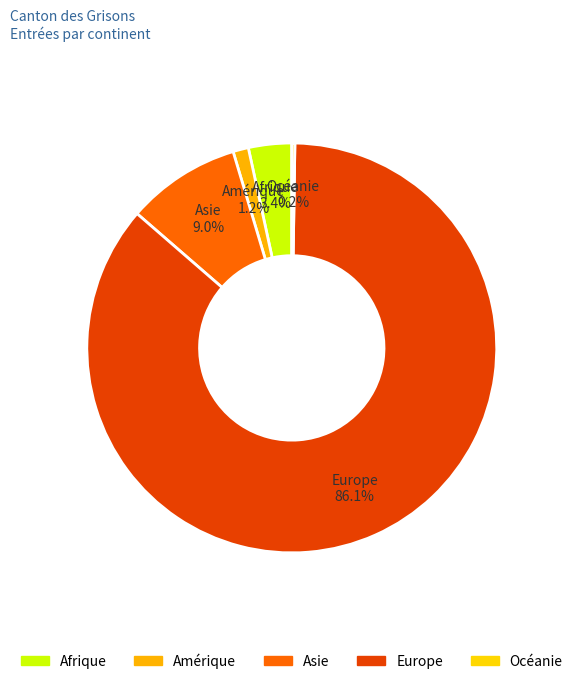

Rank the categories by value from highest to lowest.

Europe, Asie, Afrique, Amérique, Océanie